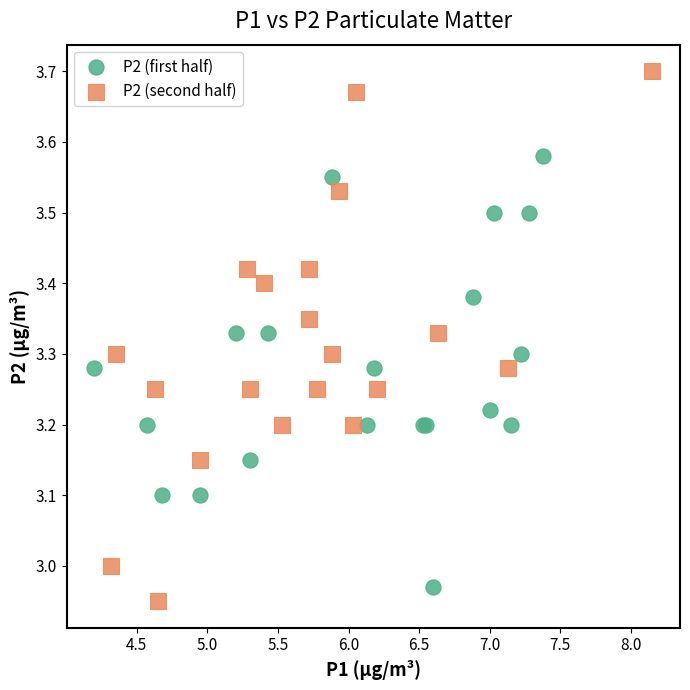

Which series has the largest Y range (max minus min)?

P2 (second half)